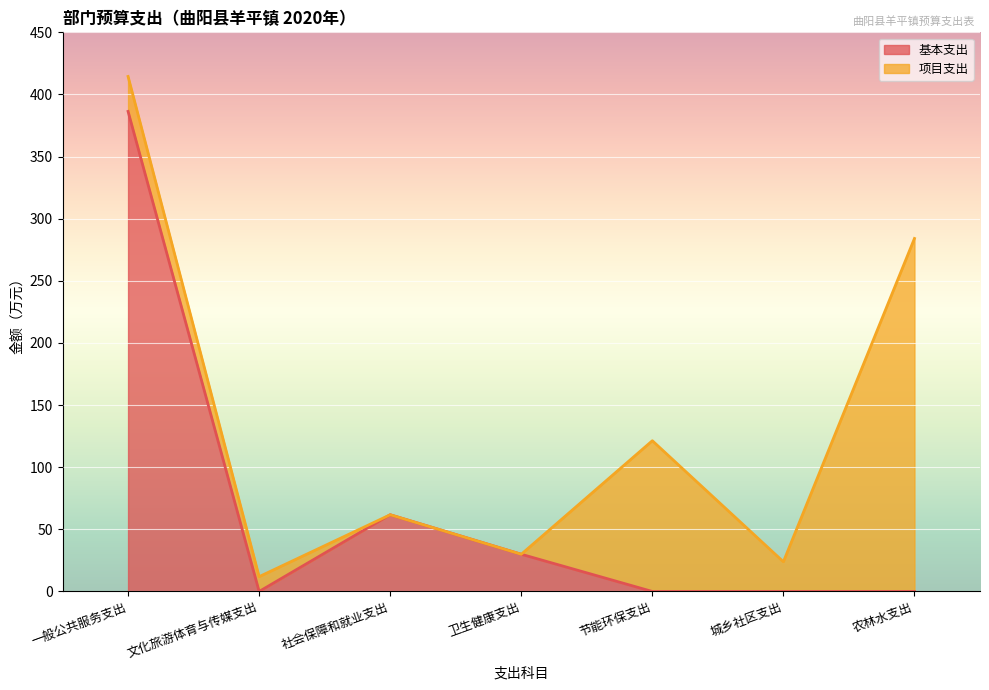

What is the label of the 7th point from the left?

农林水支出